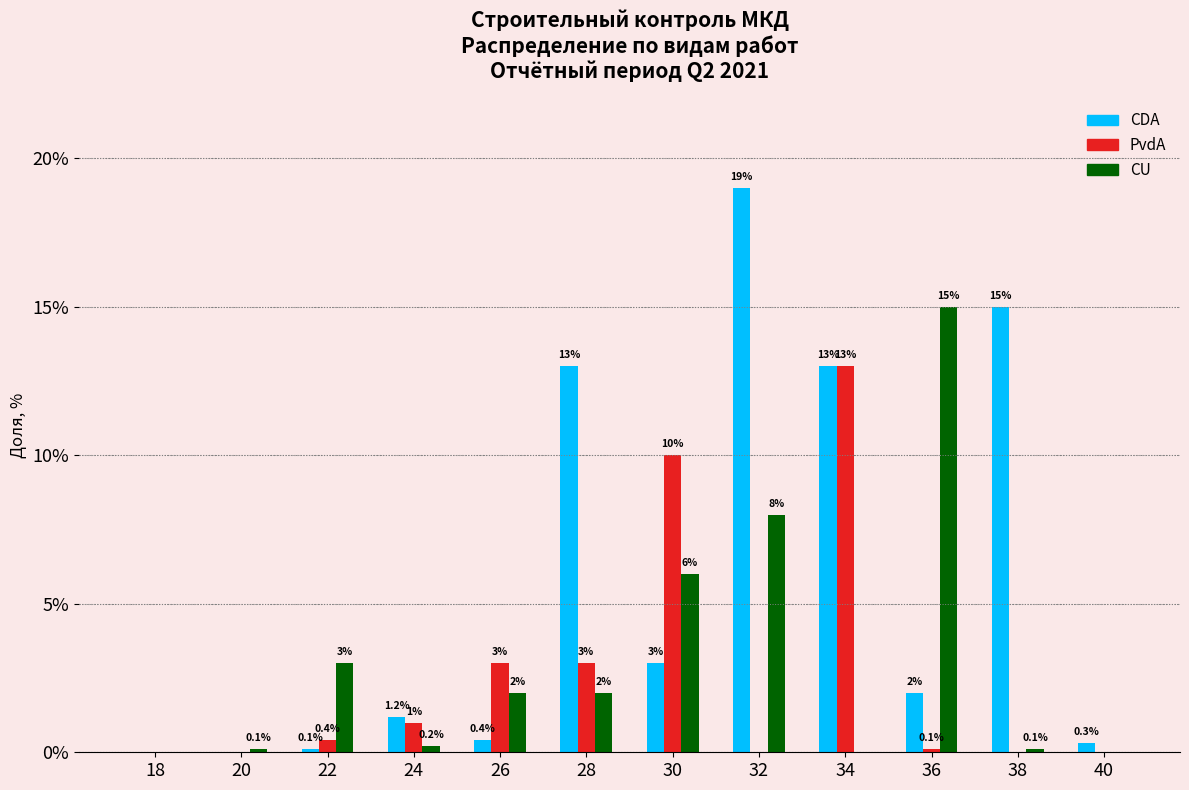

Reading right to left, extract all data points from this chart.

CDA: 40=0.3	38=15.0	36=2.0	34=13.0	32=19.0	30=3.0	28=13.0	26=0.4	24=1.2	22=0.1	20=0.0	18=0.0
PvdA: 40=0.0	38=0.0	36=0.1	34=13.0	32=0.0	30=10.0	28=3.0	26=3.0	24=1.0	22=0.4	20=0.0	18=0.0
CU: 40=0.0	38=0.1	36=15.0	34=0.0	32=8.0	30=6.0	28=2.0	26=2.0	24=0.2	22=3.0	20=0.1	18=0.0